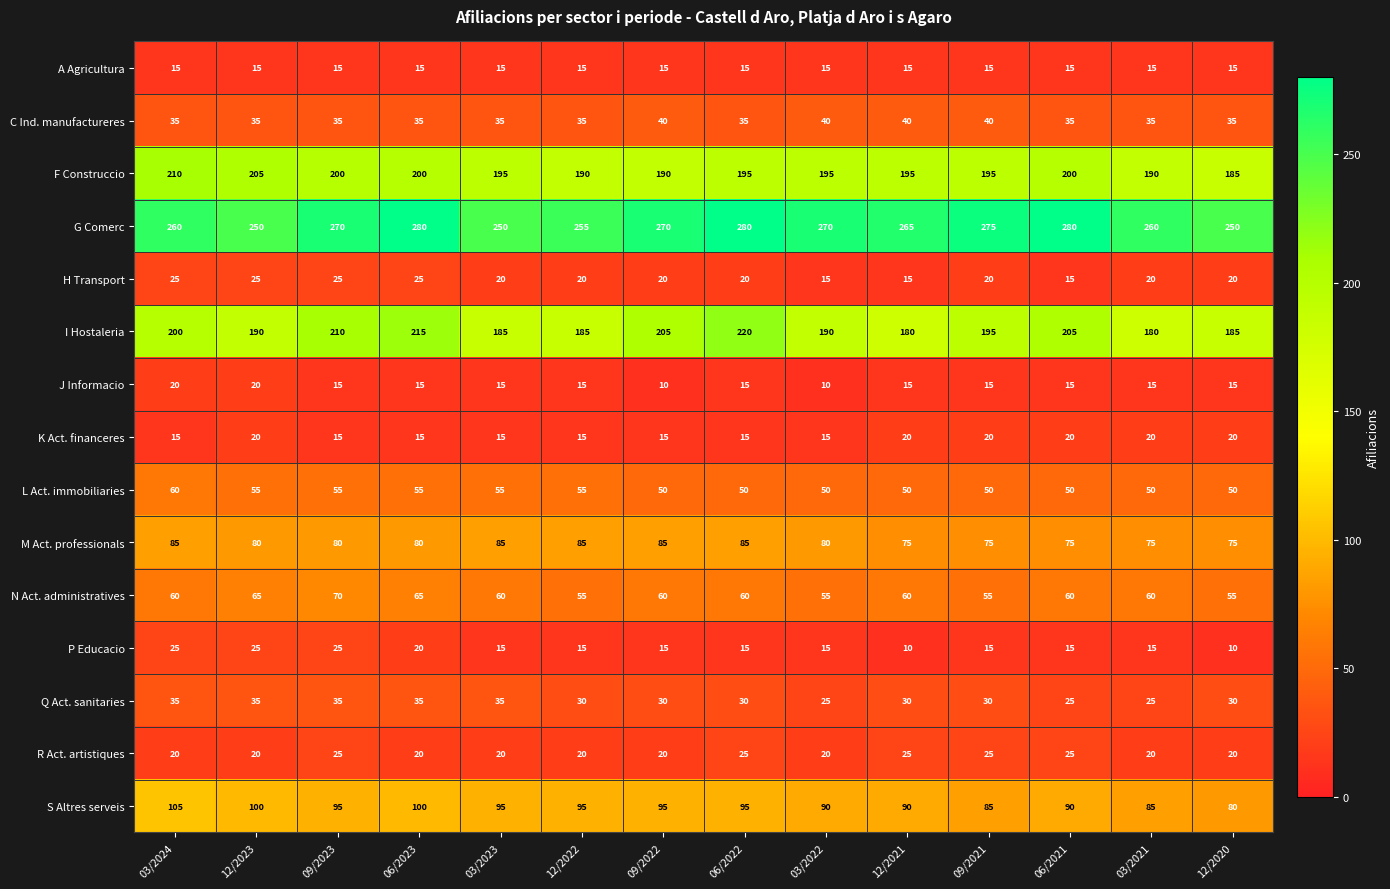

Which series has the largest range (max minus min)?

I Hostaleria